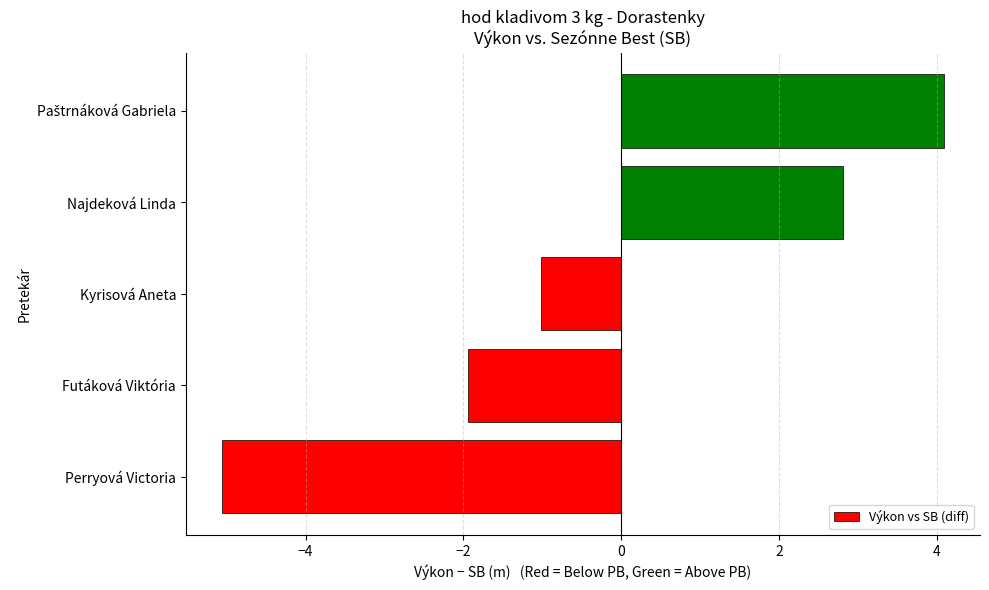

What is the sum of the values at Perryová Victoria and Kyrisová Aneta?

-6.1